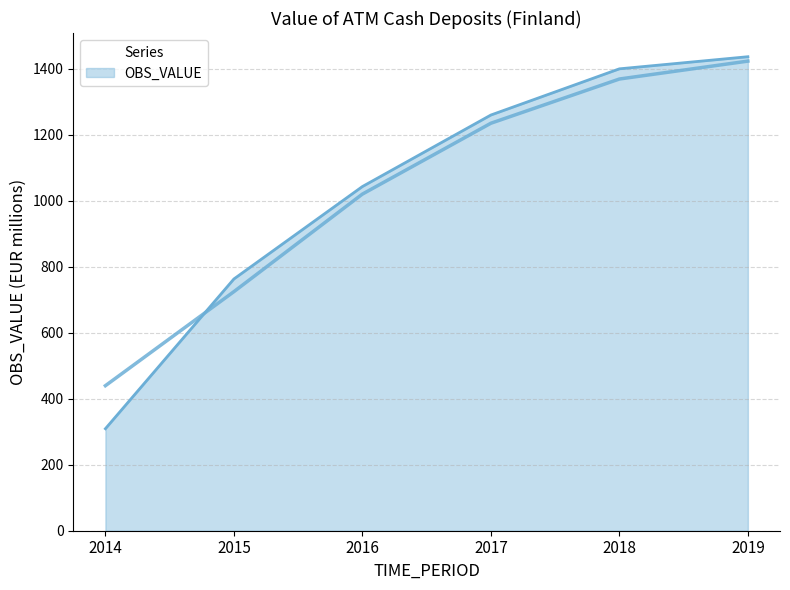

What is the change in value from 2016 to 2017?

+216.8